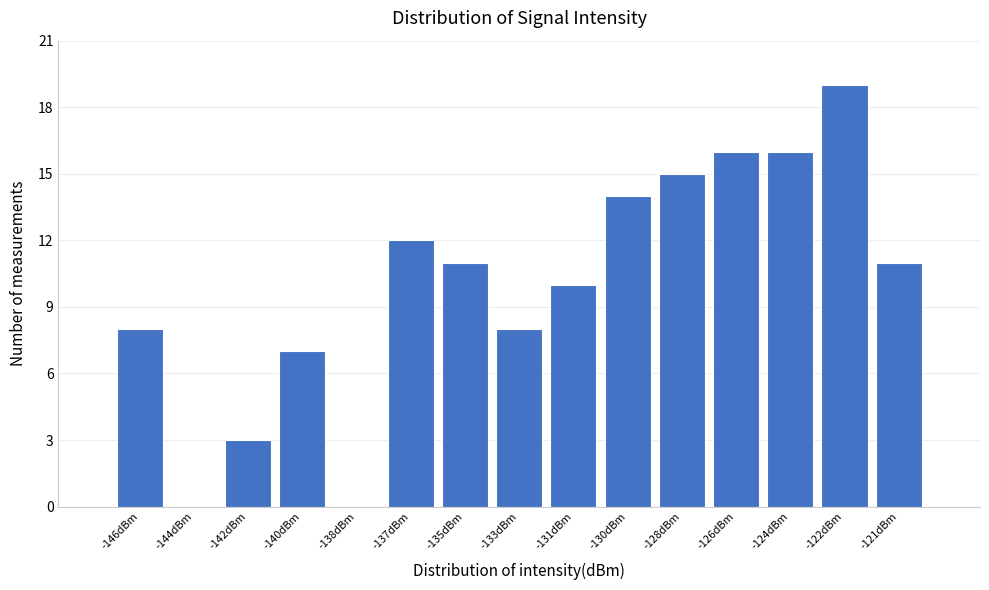

Reading left to right, extract all data points from this chart.

-146dBm=8	-144dBm=0	-142dBm=3	-140dBm=7	-138dBm=0	-137dBm=12	-135dBm=11	-133dBm=8	-131dBm=10	-130dBm=14	-128dBm=15	-126dBm=16	-124dBm=16	-122dBm=19	-121dBm=11